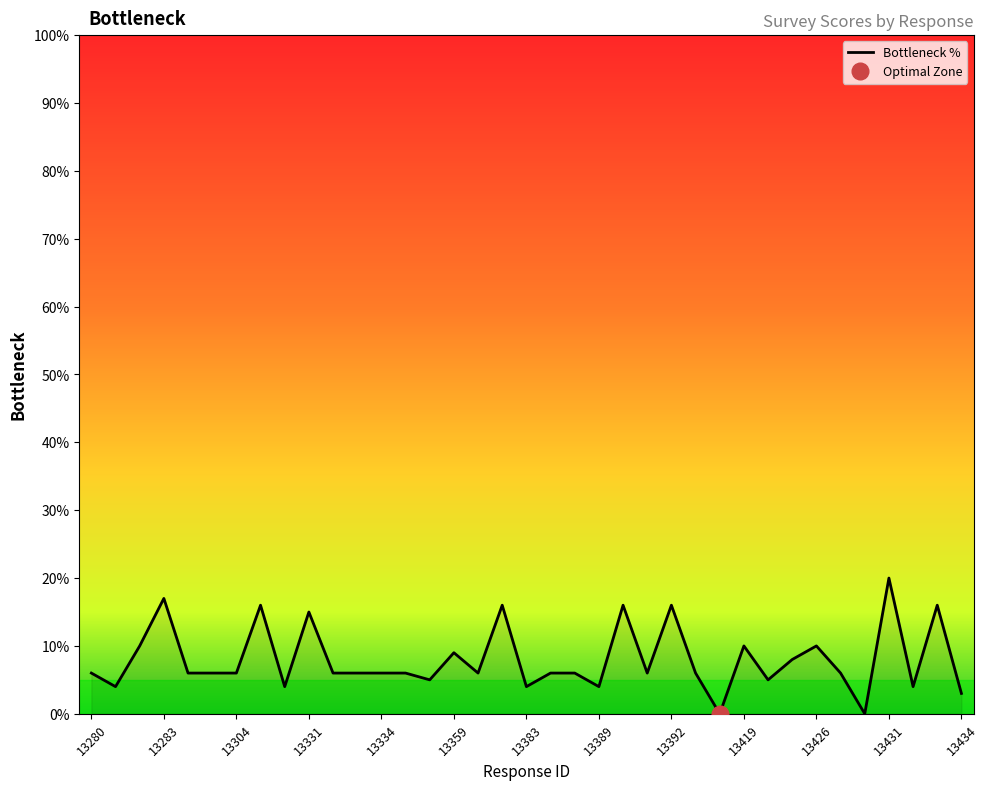

The value of Bottleneck % at 13331 is 15. True or false?

True